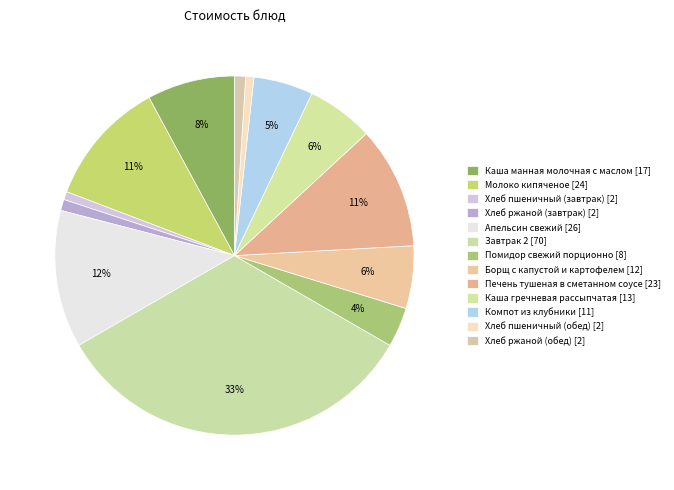

Count the number of slices in the pie.

13